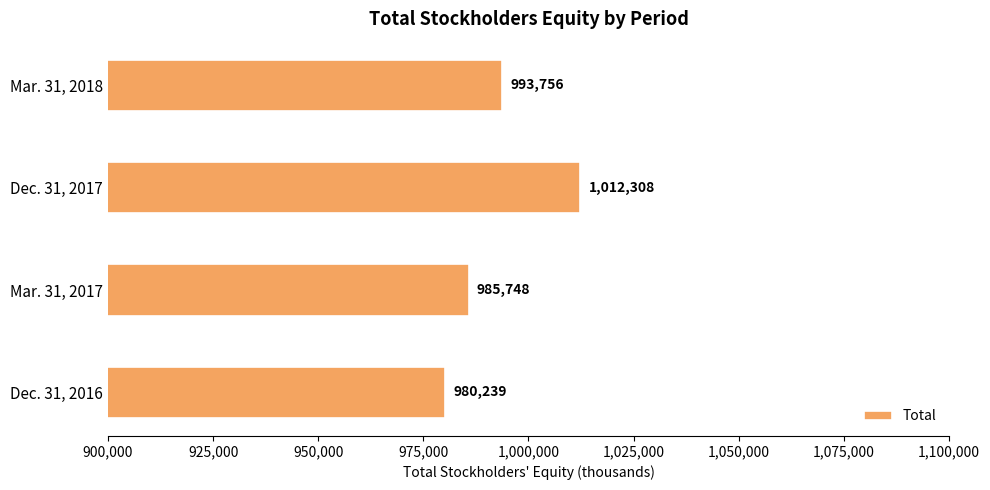

The chart shows a value of 985748 at Mar. 31, 2017. True or false?

True